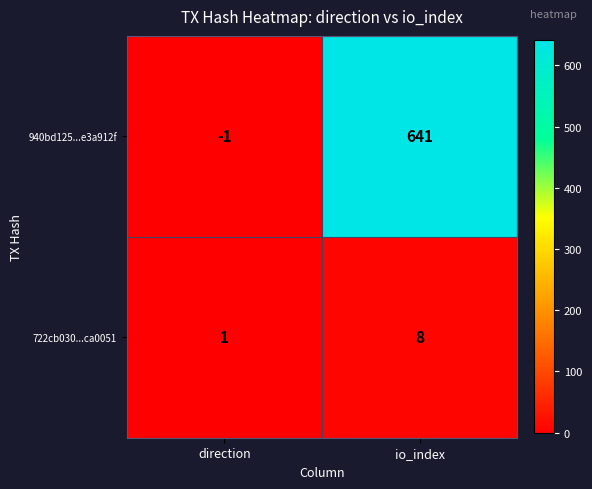

Is it true that 940bd125...e3a912f equals -1 at direction?

True